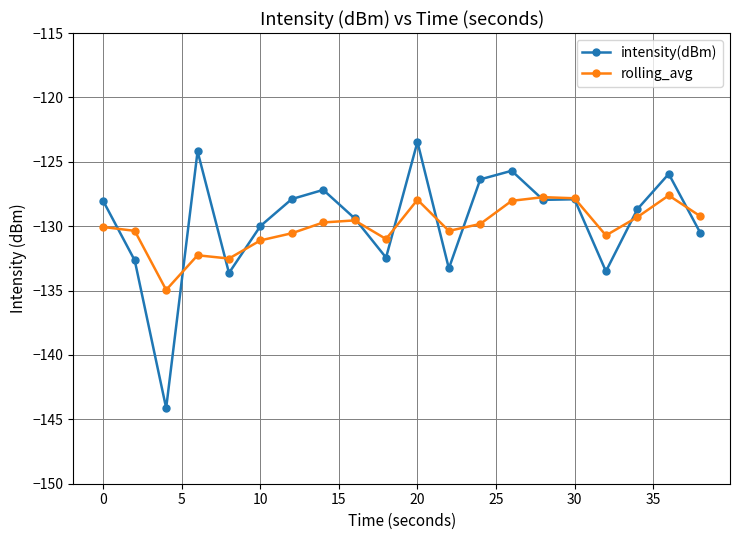

List the series in order of their peak value, lowest first.

rolling_avg, intensity(dBm)